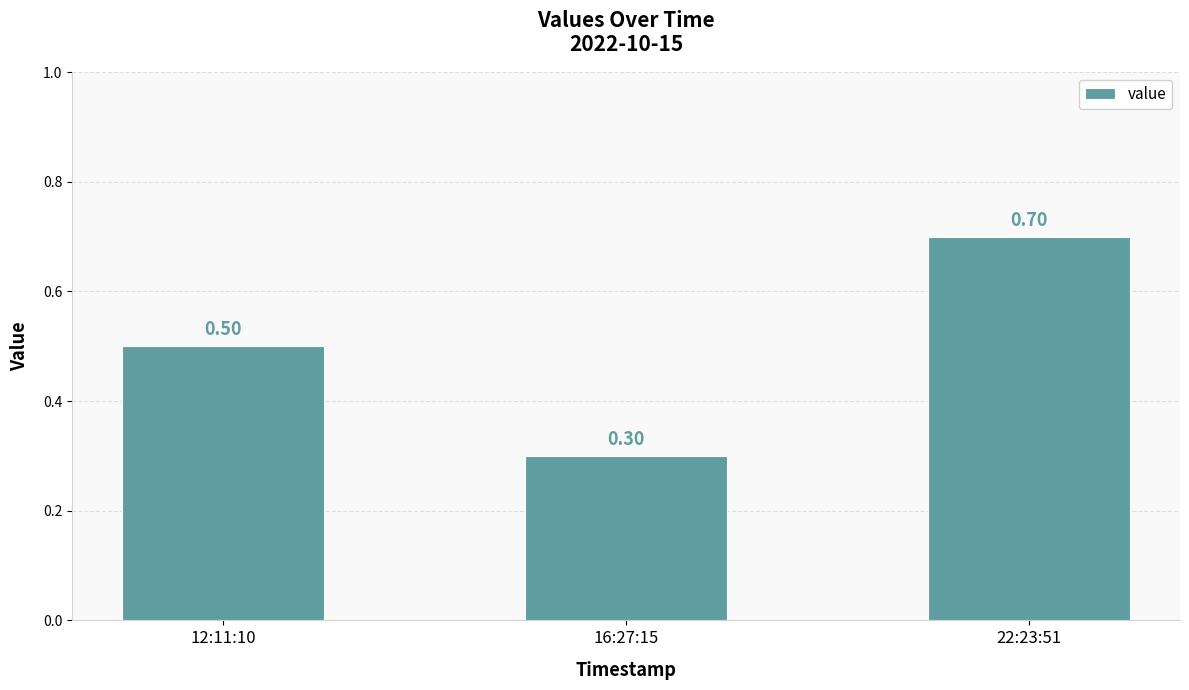

Is it true that the value at 22:23:51 is 0.4?

False